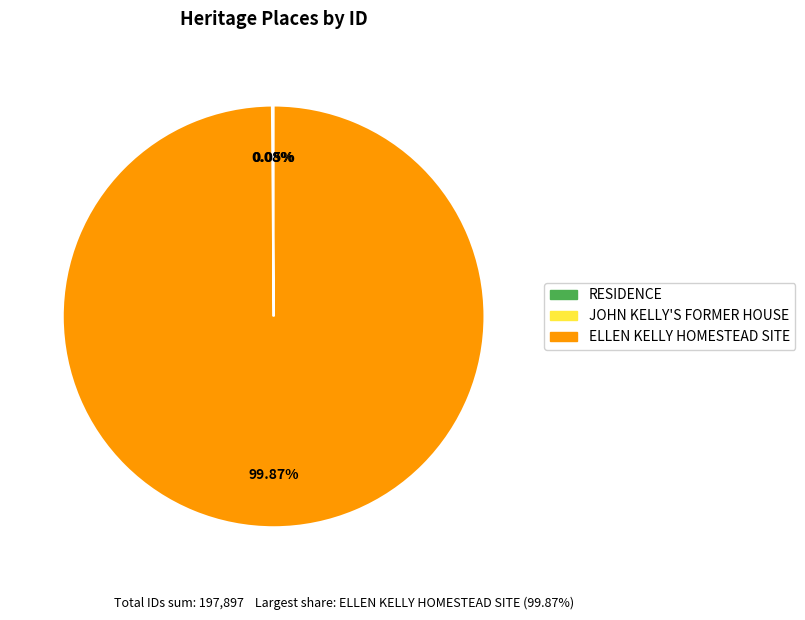

Which slice is the largest?

ELLEN KELLY HOMESTEAD SITE